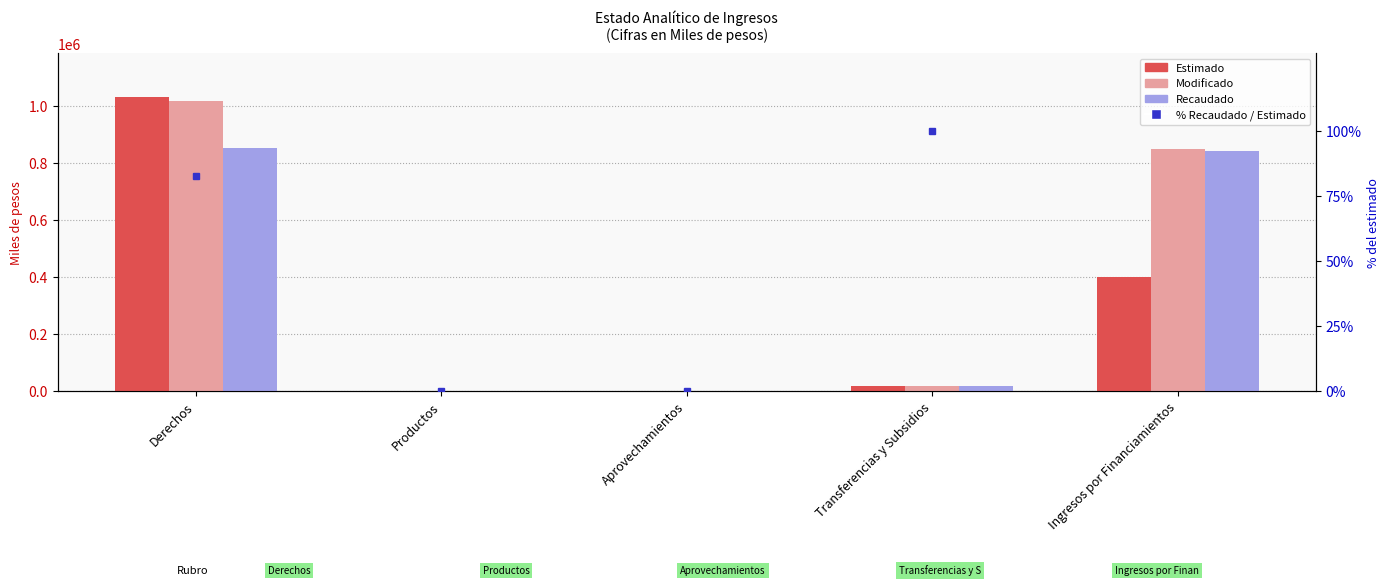

List the series in order of their peak value, highest first.

Estimado, Modificado, Recaudado, % Recaudado / Estimado